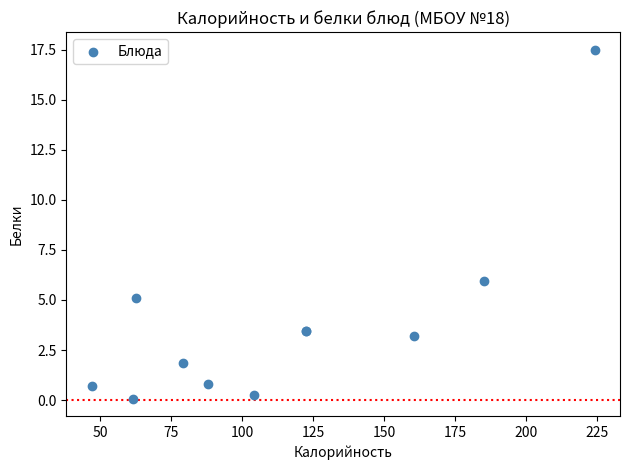

What Y value in the scatter plot is closest to 8?

6.0